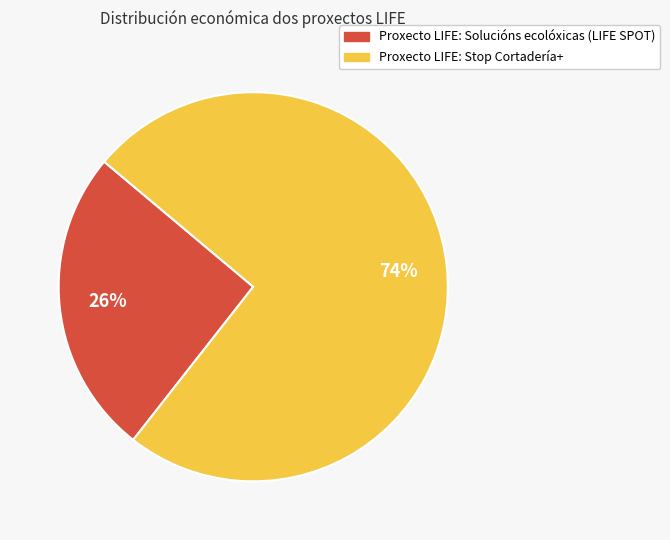

Between Proxecto LIFE: Stop Cortadería+ and Proxecto LIFE: Solucións ecolóxicas (LIFE SPOT), which is larger?

Proxecto LIFE: Stop Cortadería+